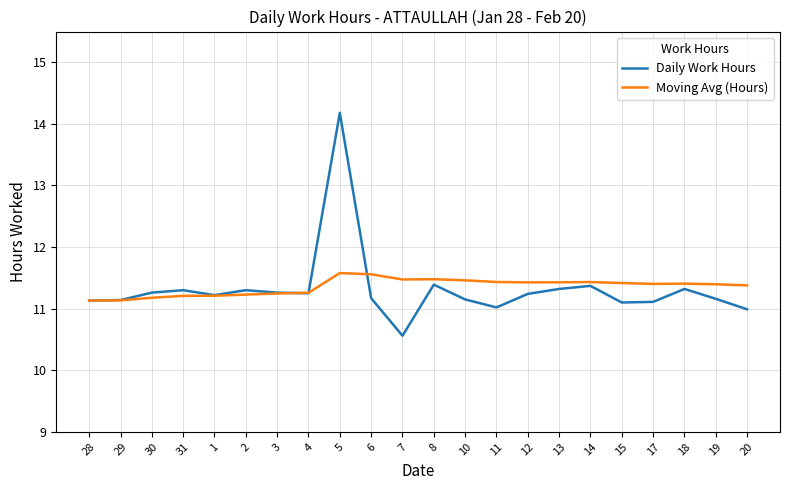

What is the total value across all series at 18?

22.7